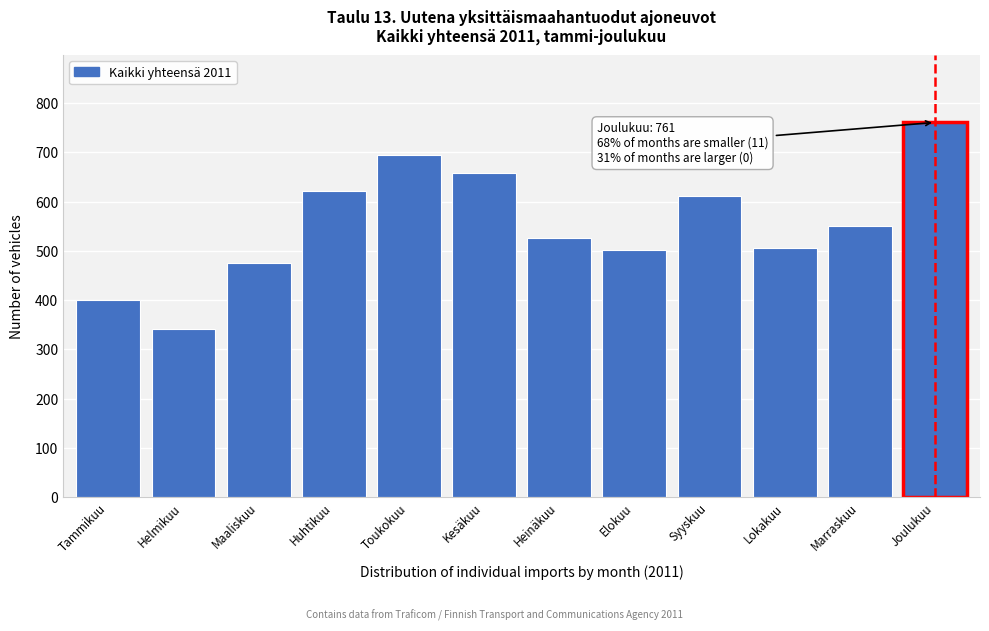

The value at Kesäkuu is 1006. True or false?

False